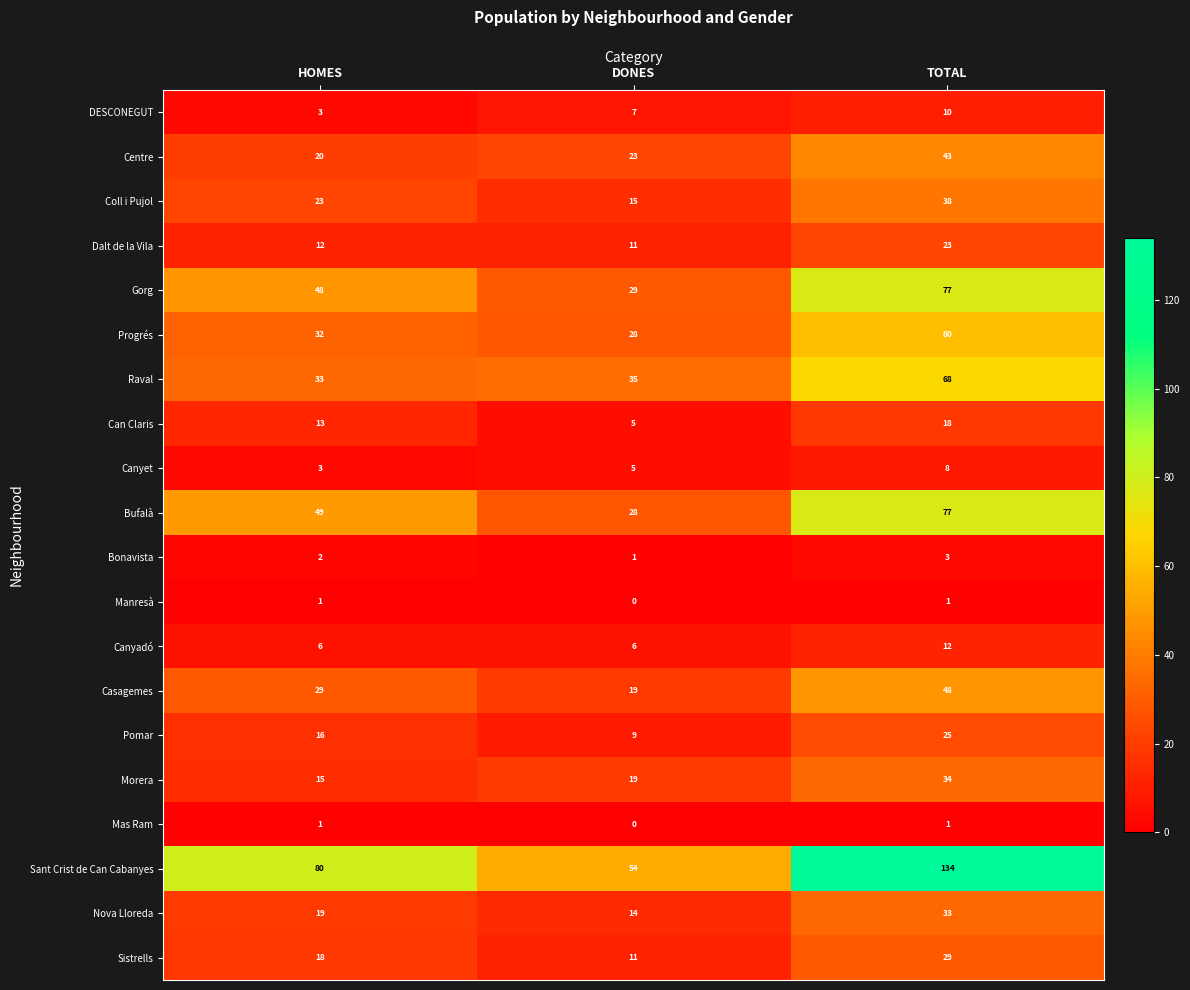

What is the difference between the highest and lowest values at DONES?

54